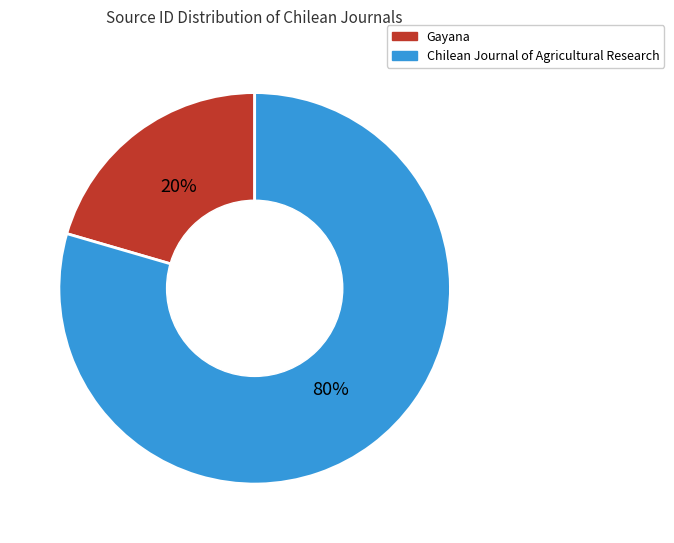

Is there any slice that represents more than half of the pie?

Yes